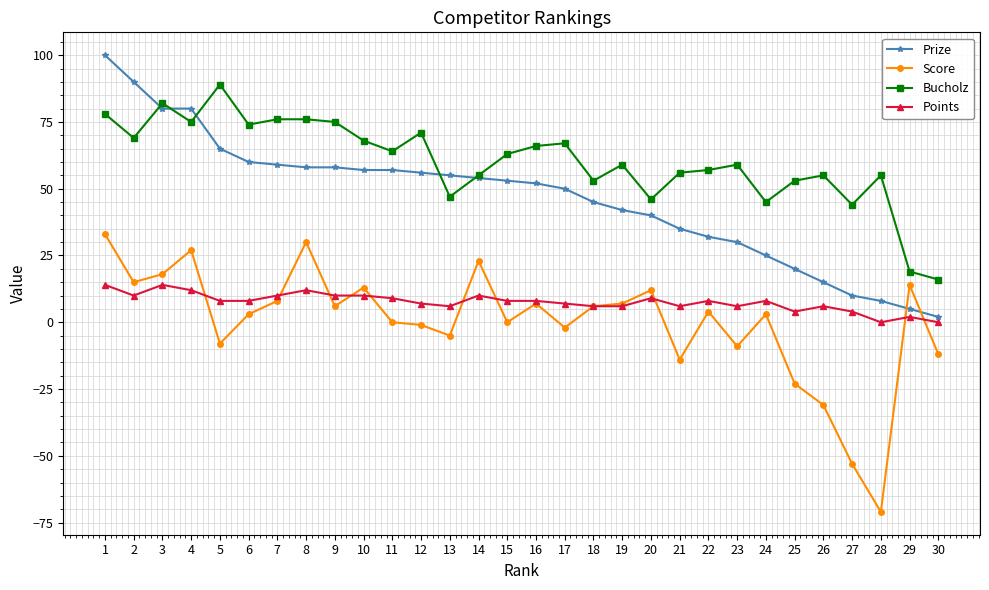

What is the difference between the maximum and second lowest values in the Prize series?

95